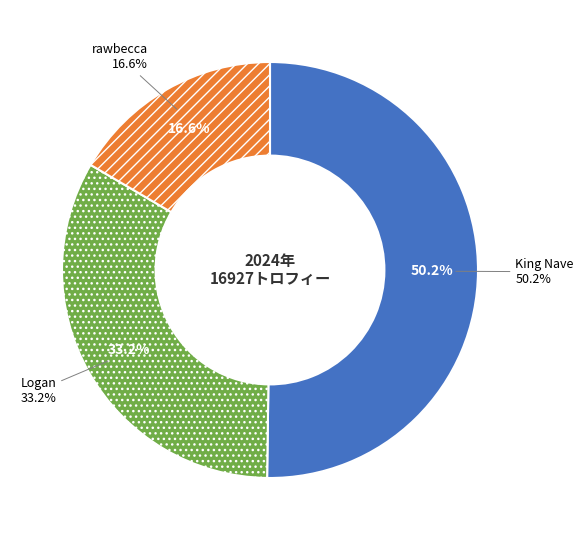

Combined, what portion of the pie is Logan and rawbecca?

49.8%